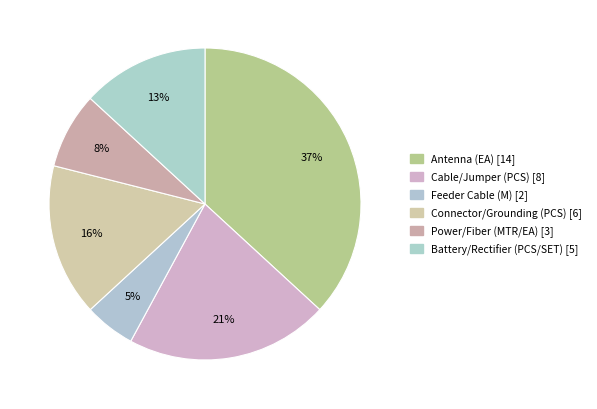

To the nearest percent, what is the average slice percentage?

17%